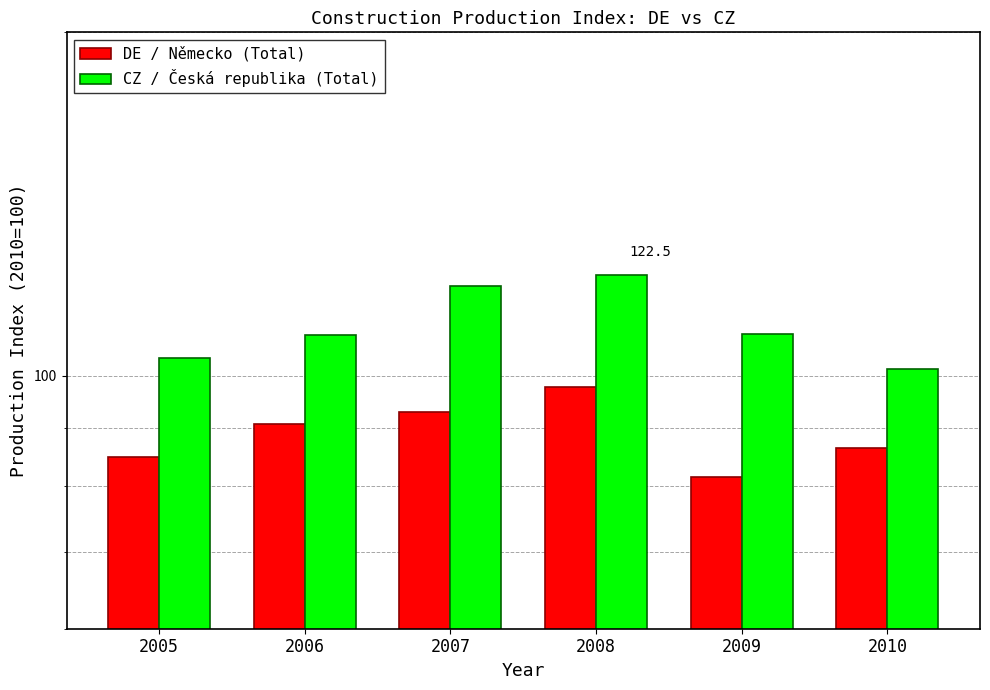

The value of CZ / Česká republika (Total) at 2007 is 119.8. True or false?

True